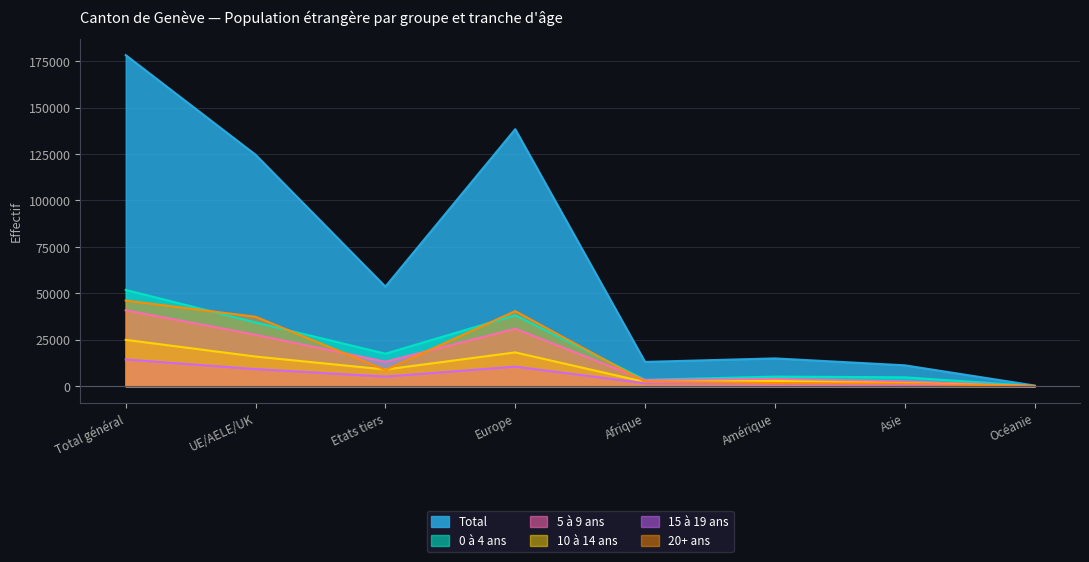

True or false: 5 à 9 ans and 20+ ans cross at least once.

True